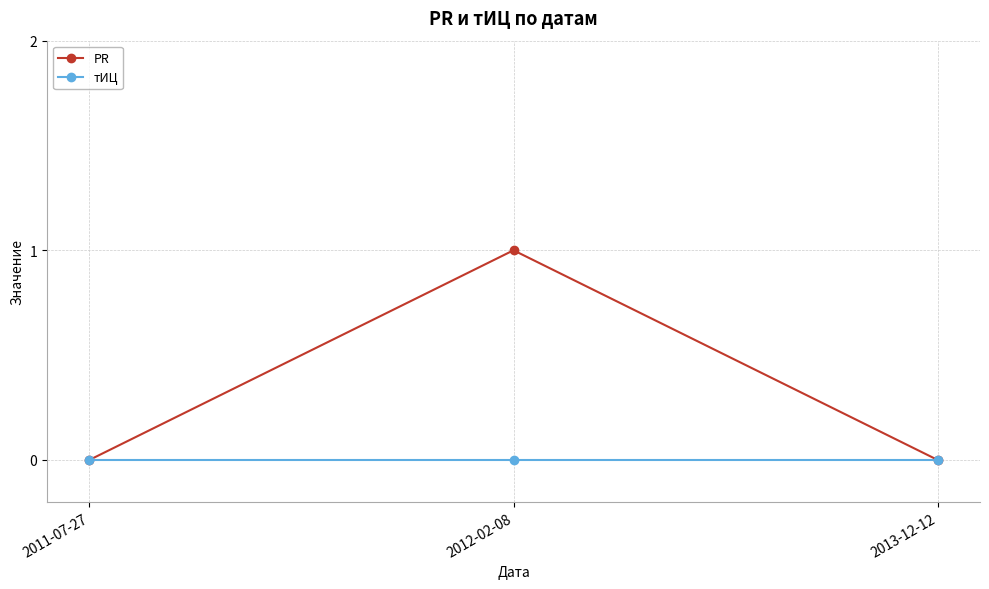

Reading left to right, what are all the values shown in this chart?

PR: 0	1	0
тИЦ: 0	0	0